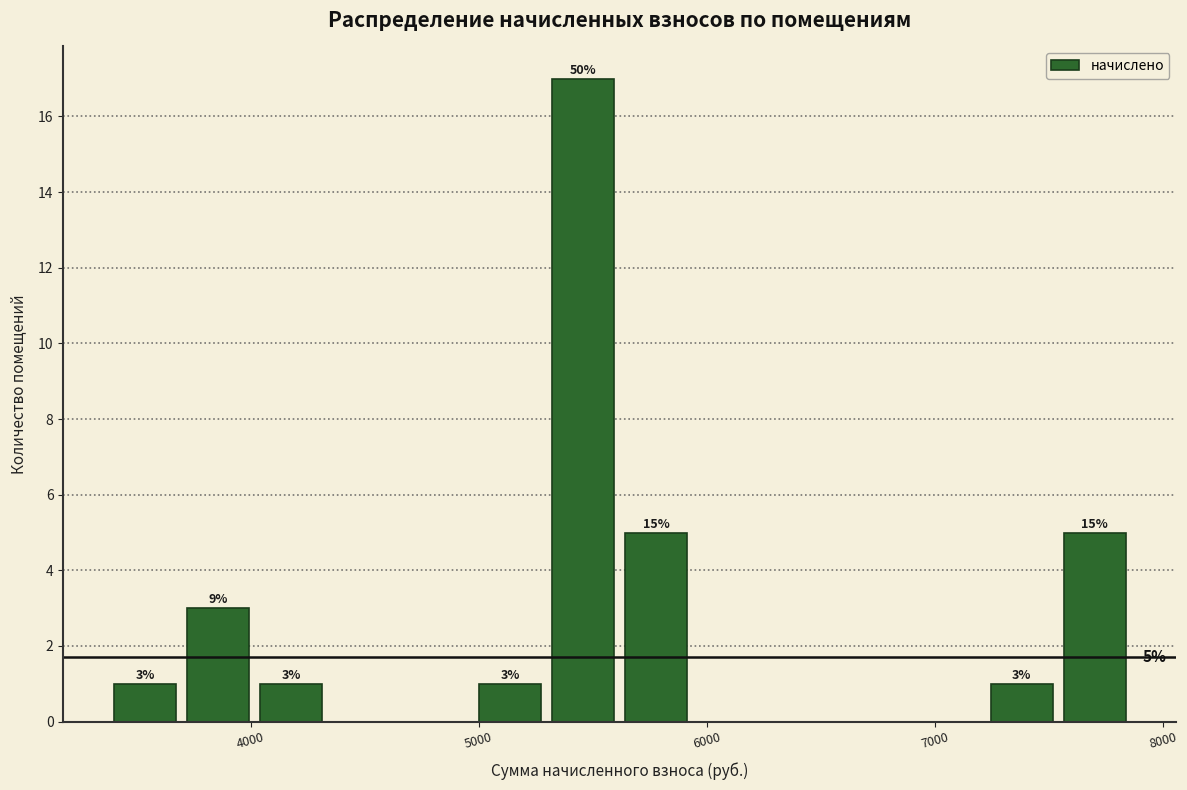

Around what value on the x-axis is the tallest bar? Give the approximate position of its centre, as read against the axis.

5500